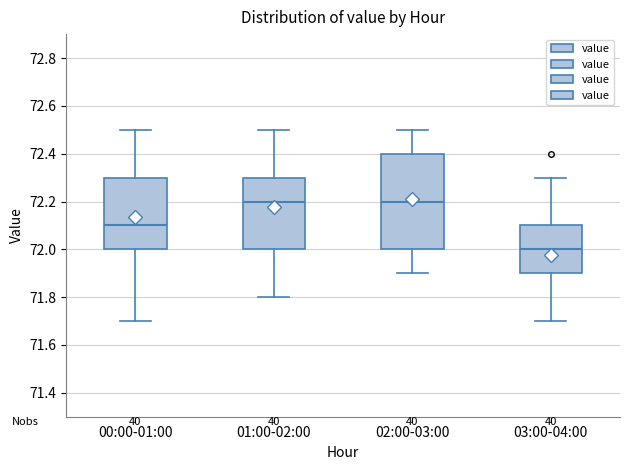

Comparing the boxes themselves (not the whiskers), which one is the tallest?

02:00-03:00